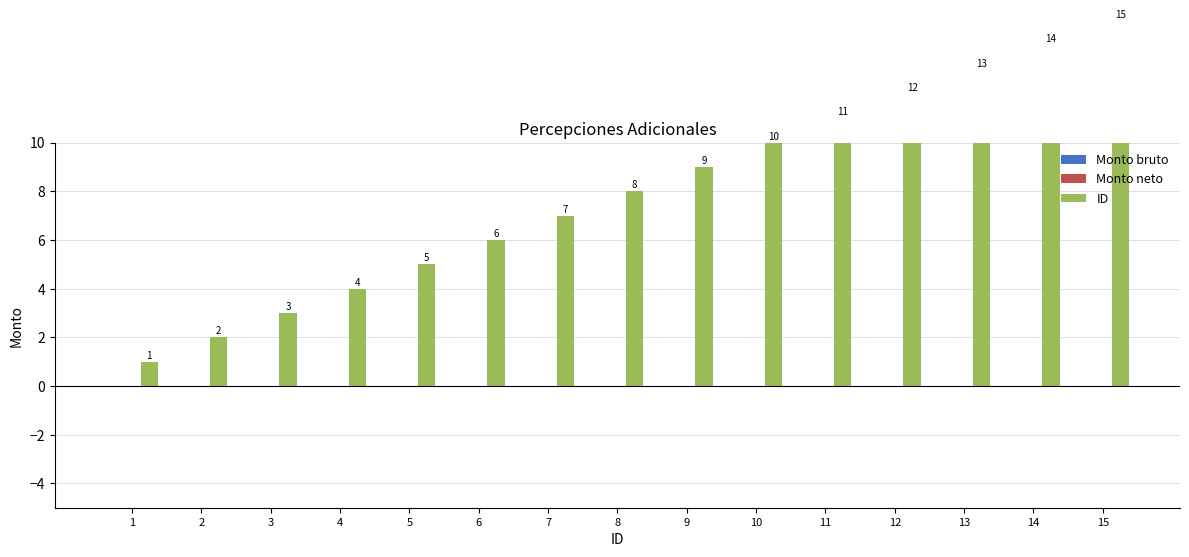

Is the value of ID at 3 greater than the value of Monto neto at 2?

Yes